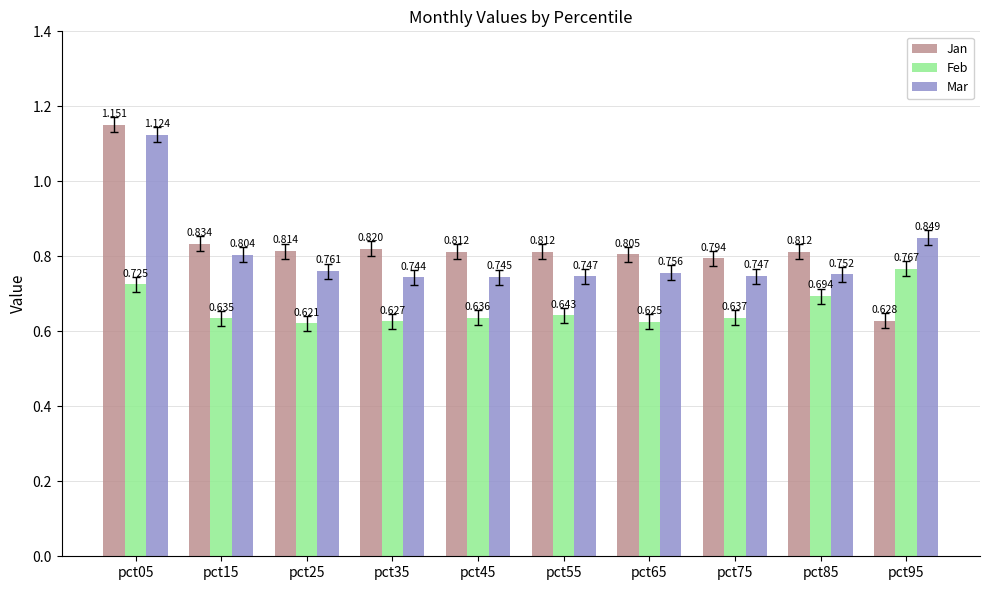

What is the spread (max minus min) of values at pct25?

0.2